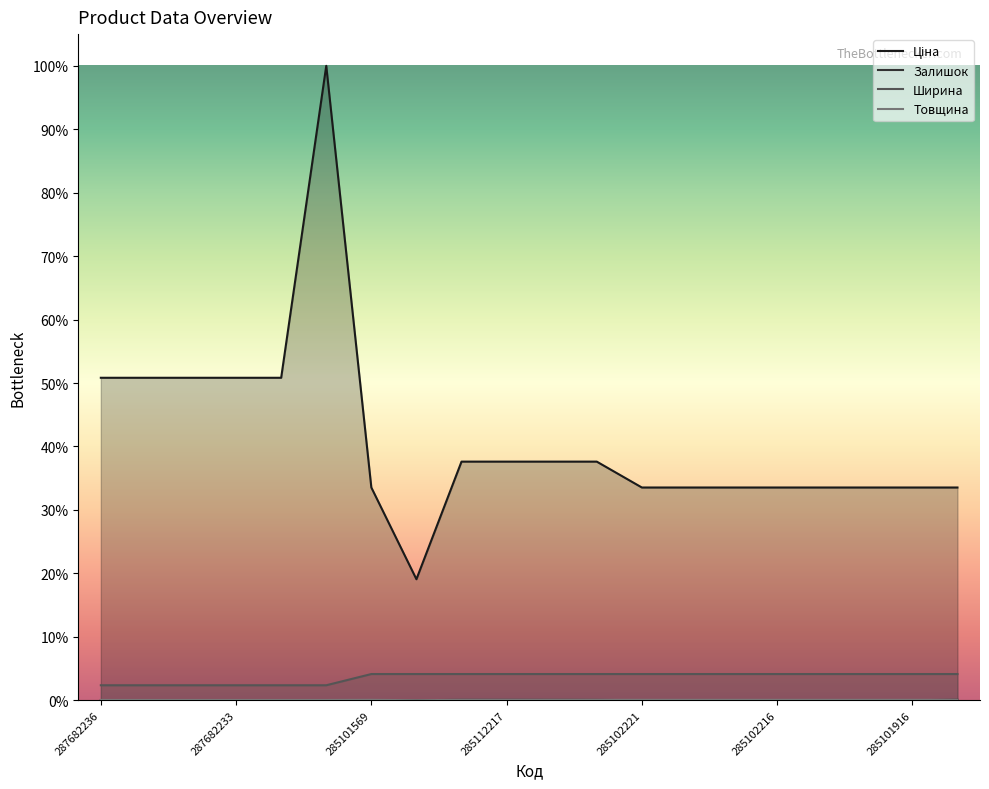

Does the chart display data point markers on the line(s)?

No